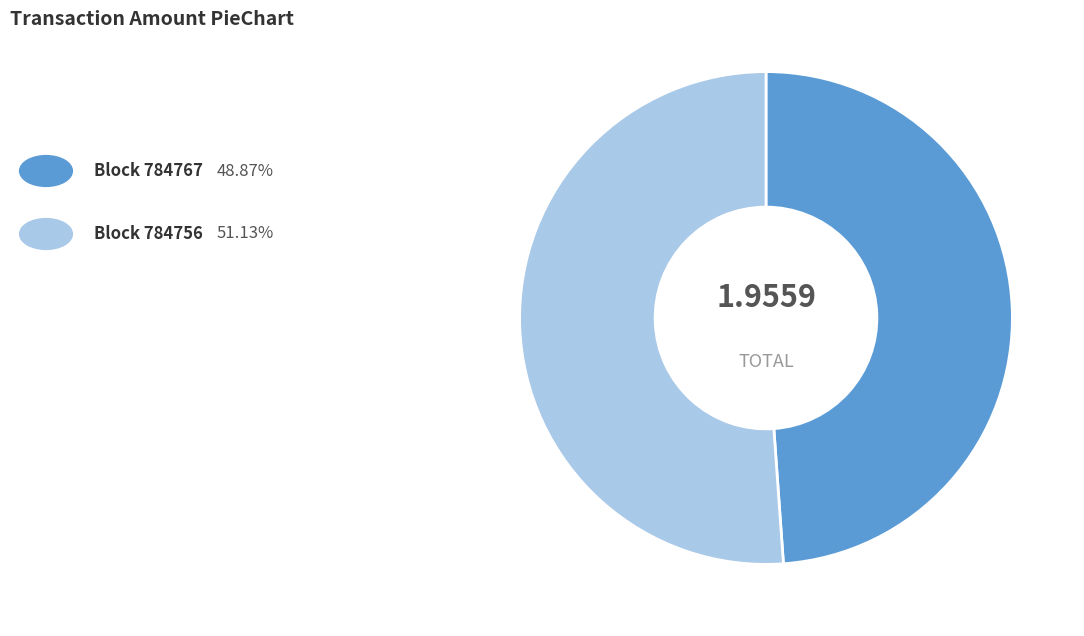

Count the number of slices in the pie.

2